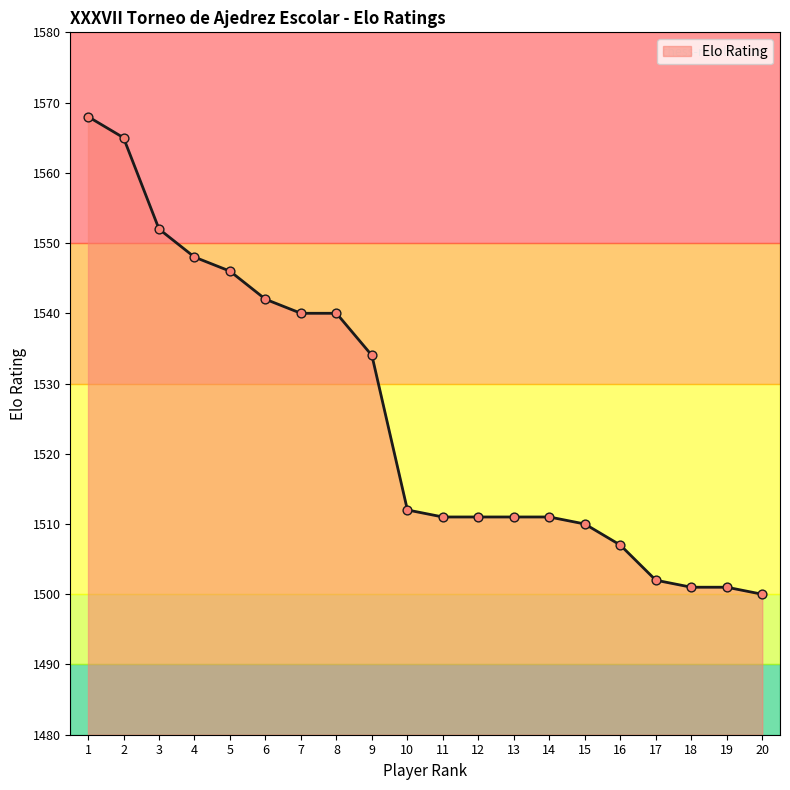

Between 9 and 19, which is larger?

9